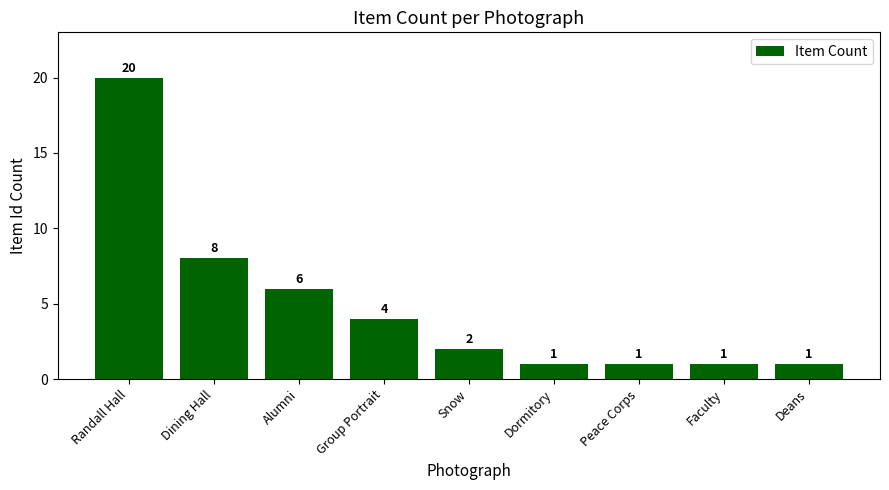

Reading left to right, what are all the values shown in this chart?

20	8	6	4	2	1	1	1	1